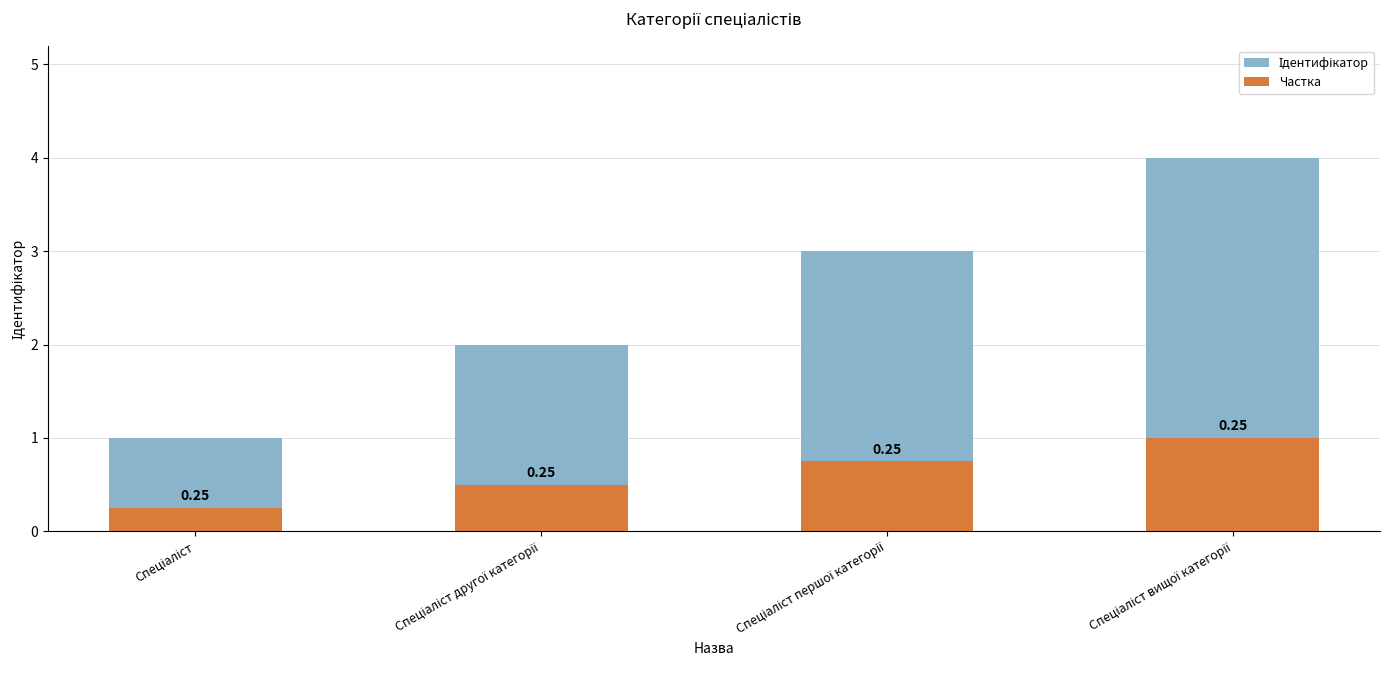

List the series in order of their overall mean, lowest first.

Частка, Ідентифікатор